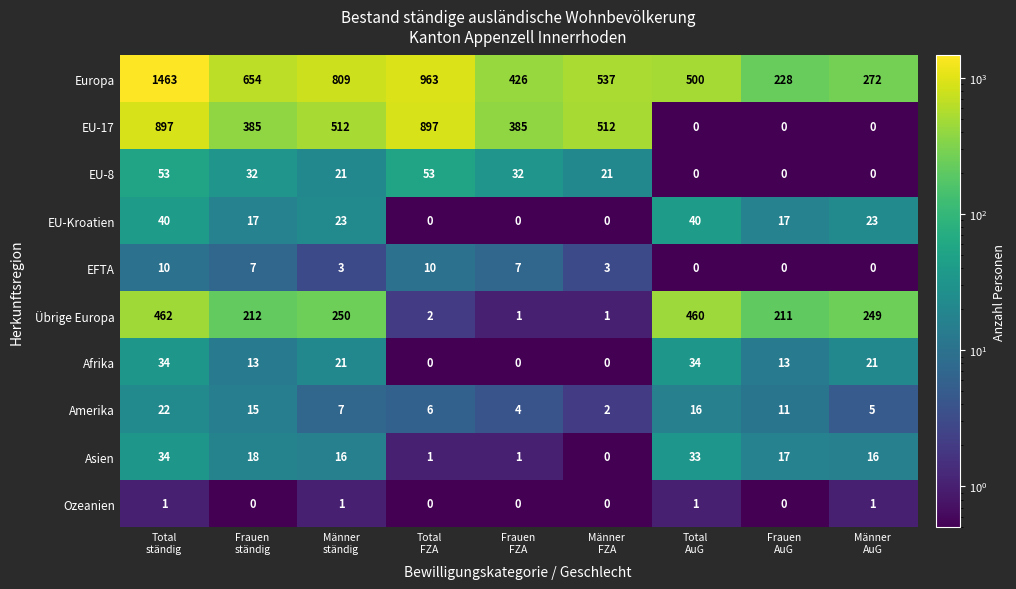

Which series has the largest total across all categories?

Europa